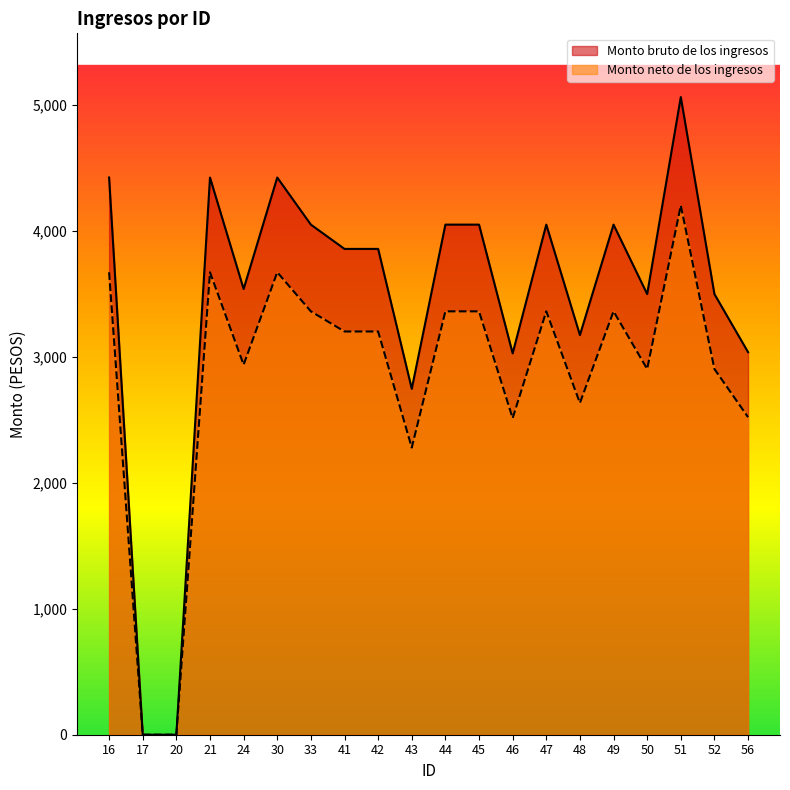

How many distinct data groups are displayed?

2